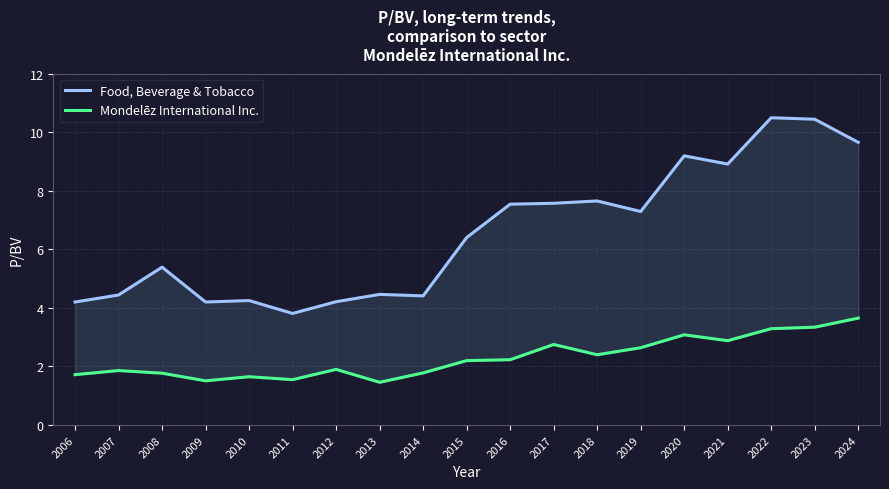

True or false: Food, Beverage & Tobacco and Mondelēz International Inc. cross at least once.

False